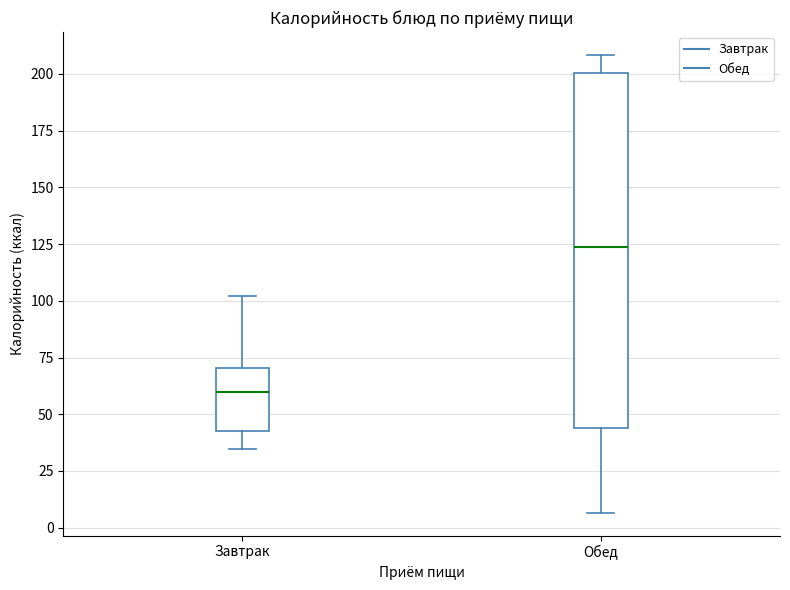

Reading left to right, read every box against the y-axis: the position of its median line, the range the box covers, and the ends of its whiskers. The values are not printed on the chart, so give them approximately, as read against the axis.

Завтрак: median 60, box 40 to 70, whiskers 35 to 100
Обед: median 125, box 45 to 200, whiskers 5 to 210